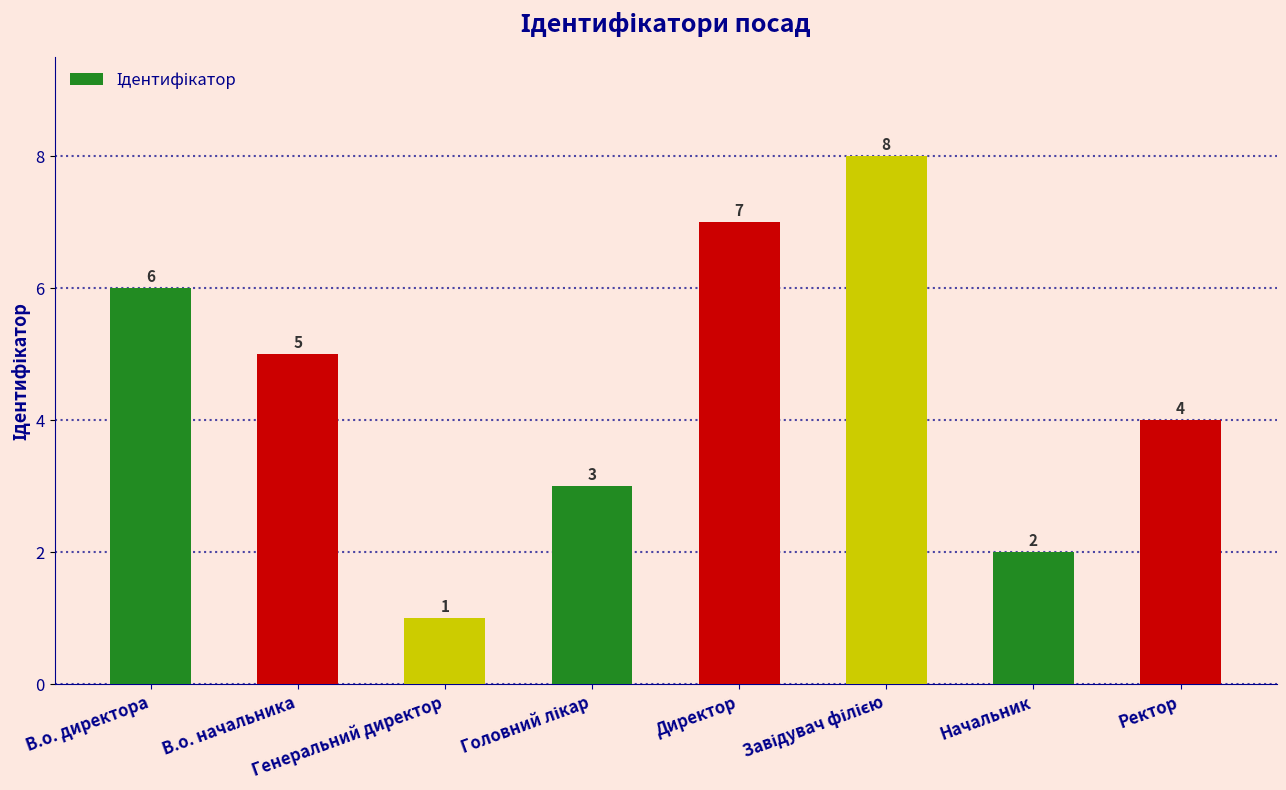

How many distinct data groups are displayed?

1